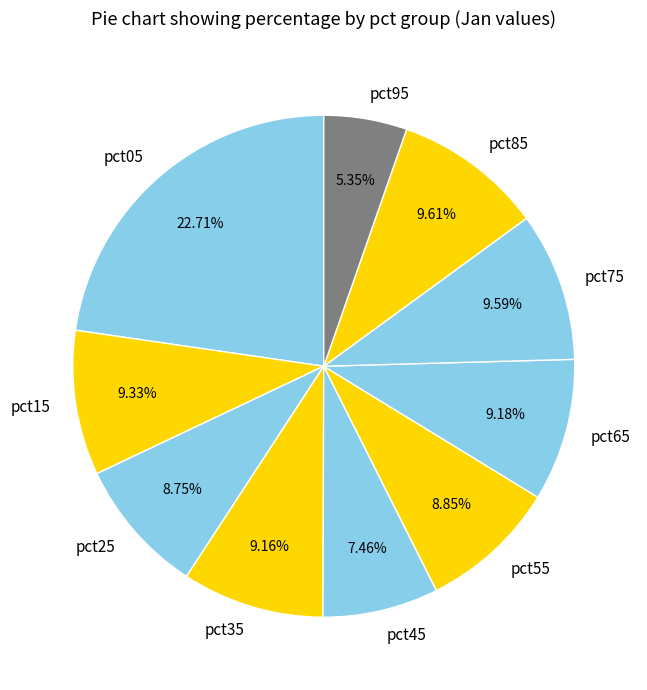

Which has a higher value, pct65 or pct05?

pct05